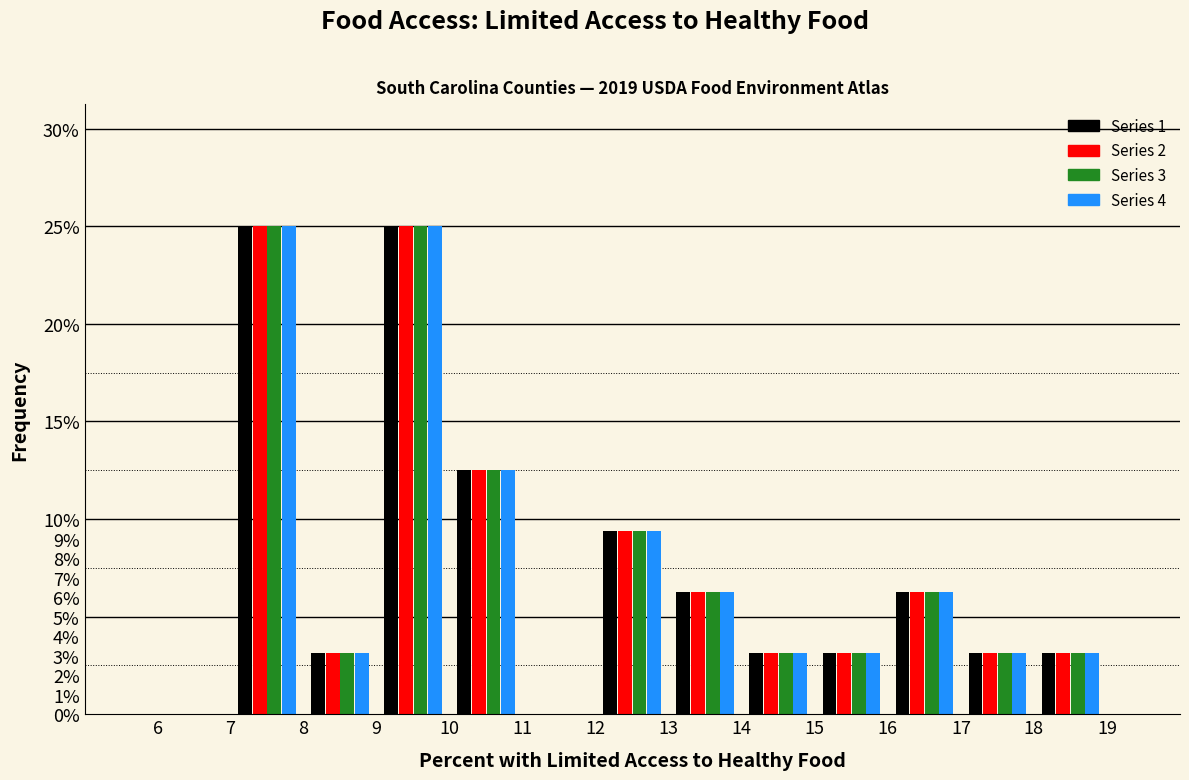

Reading left to right, transcribe this chart: for each range on the x-axis, give the height of each series' bar. The values are not printed on the chart, so give them approximately, as read against the axis.

6 to 7: Series 1=0	Series 2=0	Series 3=0	Series 4=0
7 to 8: Series 1=25.0	Series 2=25.0	Series 3=25.0	Series 4=25.0
8 to 9: Series 1=3.1	Series 2=3.1	Series 3=3.1	Series 4=3.1
9 to 10: Series 1=25.0	Series 2=25.0	Series 3=25.0	Series 4=25.0
10 to 11: Series 1=12.5	Series 2=12.5	Series 3=12.5	Series 4=12.5
11 to 12: Series 1=0	Series 2=0	Series 3=0	Series 4=0
12 to 13: Series 1=9.4	Series 2=9.4	Series 3=9.4	Series 4=9.4
13 to 14: Series 1=6.3	Series 2=6.3	Series 3=6.3	Series 4=6.3
14 to 15: Series 1=3.1	Series 2=3.1	Series 3=3.1	Series 4=3.1
15 to 16: Series 1=3.1	Series 2=3.1	Series 3=3.1	Series 4=3.1
16 to 17: Series 1=6.3	Series 2=6.3	Series 3=6.3	Series 4=6.3
17 to 18: Series 1=3.1	Series 2=3.1	Series 3=3.1	Series 4=3.1
18 to 19: Series 1=3.1	Series 2=3.1	Series 3=3.1	Series 4=3.1